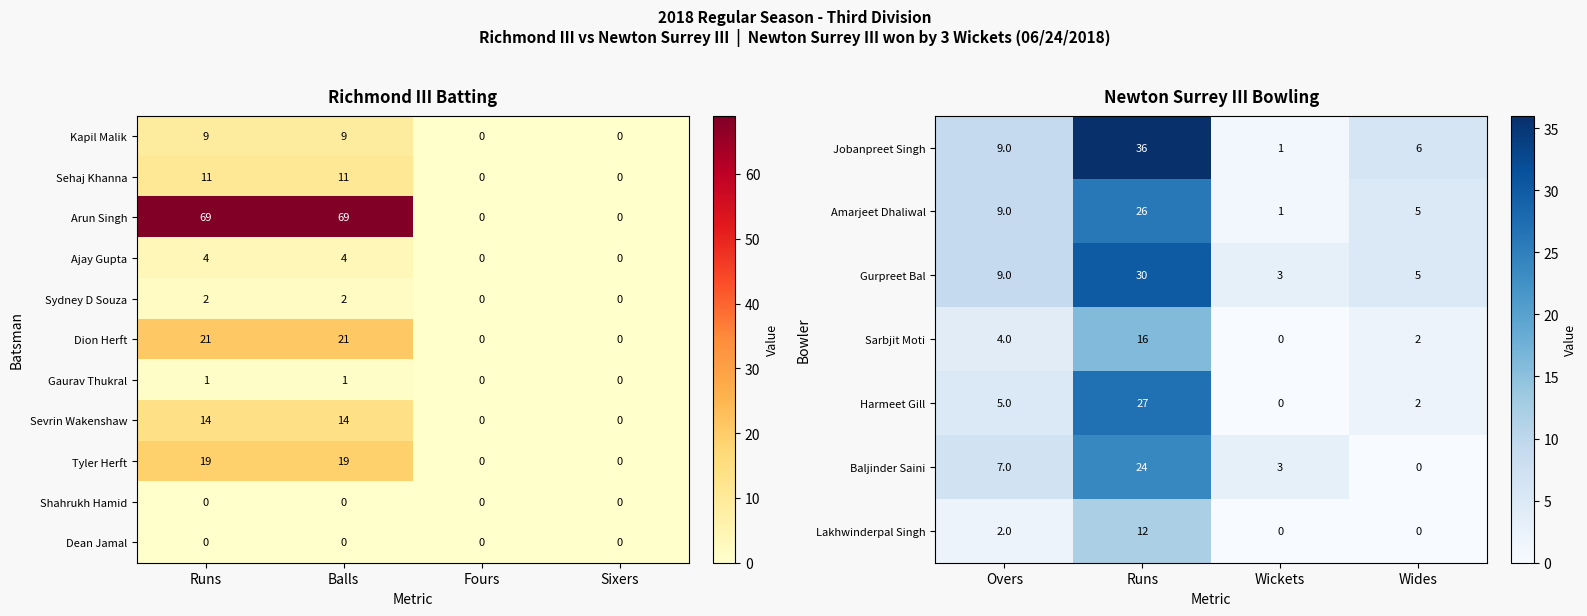

Where is Jobanpreet Singh nearest to the value 18?

Overs